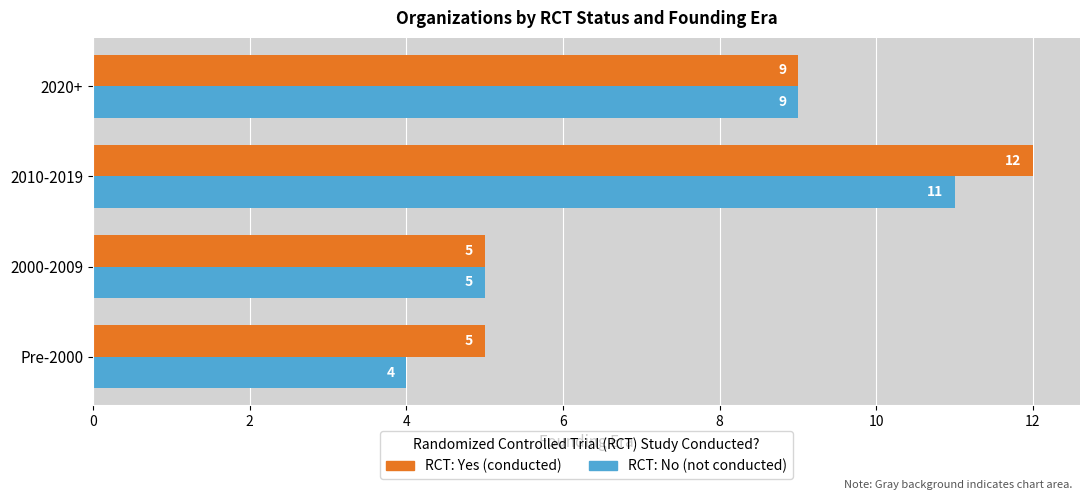

At which category is the sum across all series the highest?

2010-2019